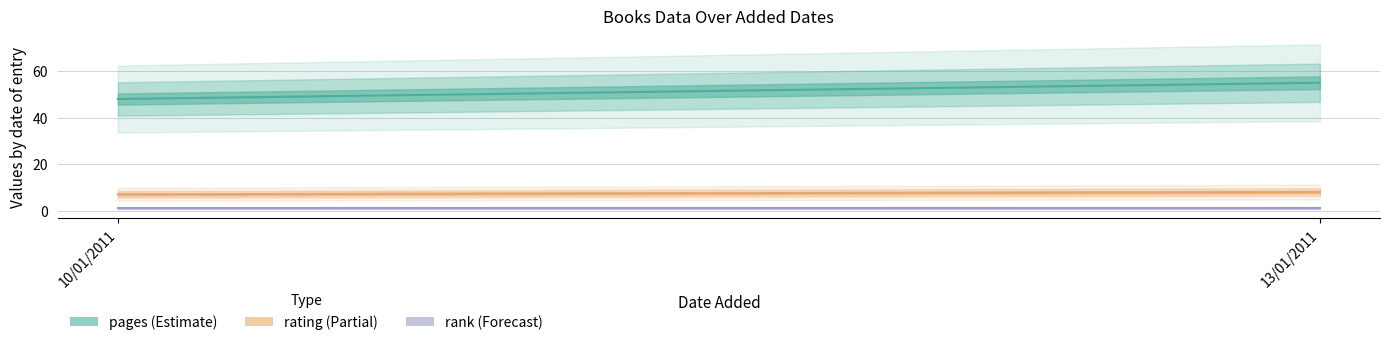

What is the sum of the rank values at 13/01/2011 and 10/01/2011?

2